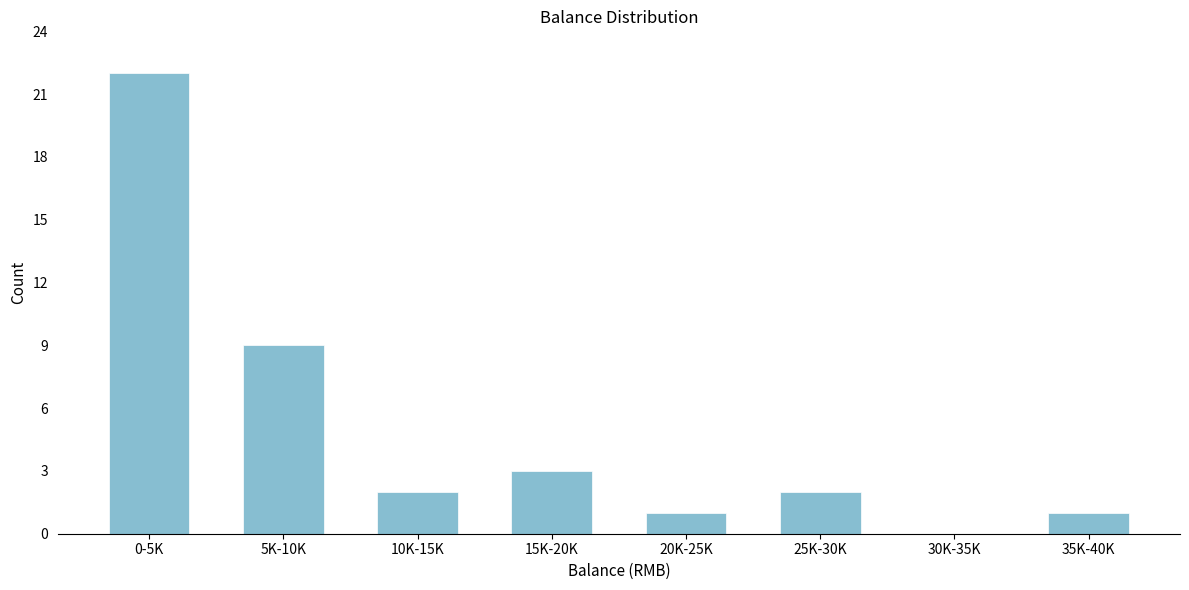

Reading right to left, extract all data points from this chart.

35K-40K=1	30K-35K=0	25K-30K=2	20K-25K=1	15K-20K=3	10K-15K=2	5K-10K=9	0-5K=22